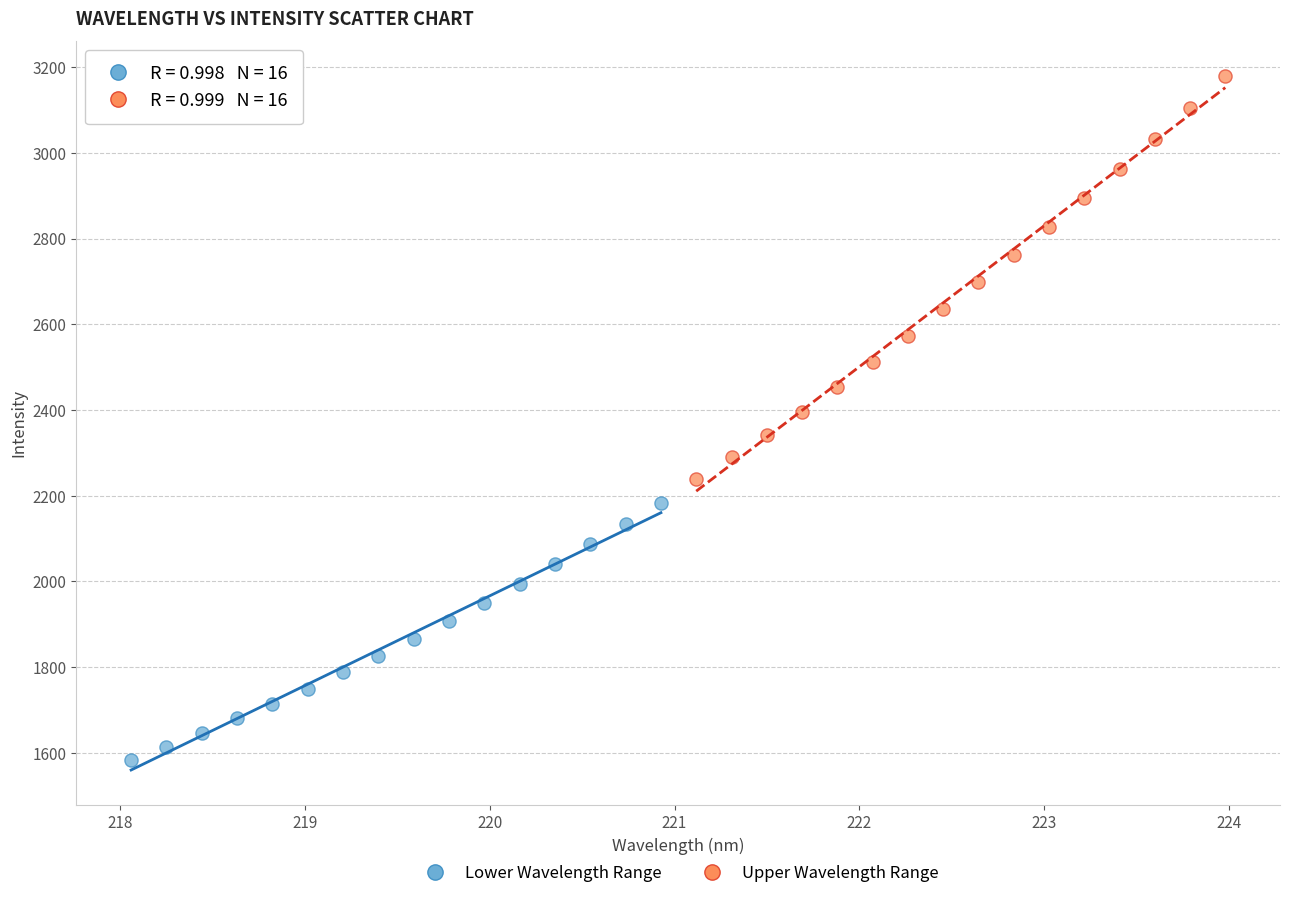

Which series reaches the minimum Y coordinate?

Lower Wavelength Range